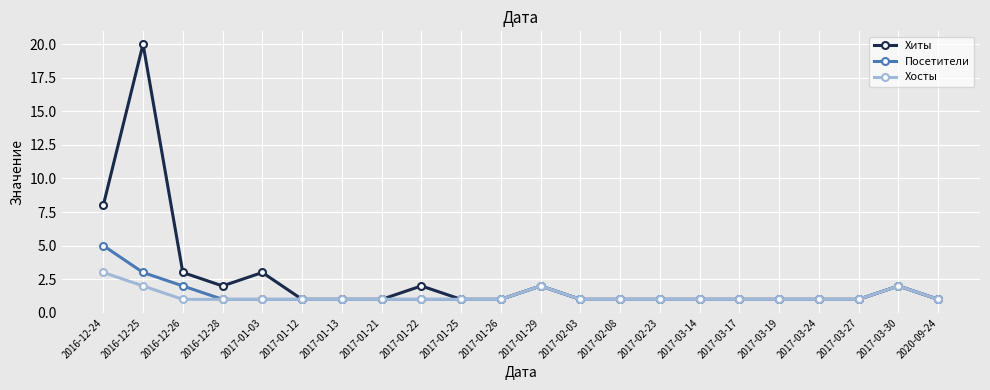

Reading left to right, list all the values displayed in this chart.

Хиты: 8	20	3	2	3	1	1	1	2	1	1	2	1	1	1	1	1	1	1	1	2	1
Посетители: 5	3	2	1	1	1	1	1	1	1	1	2	1	1	1	1	1	1	1	1	2	1
Хосты: 3	2	1	1	1	1	1	1	1	1	1	2	1	1	1	1	1	1	1	1	2	1